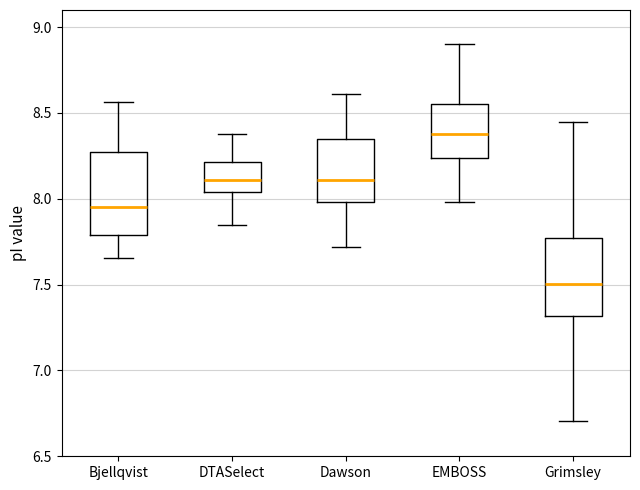

Reading left to right, read every box against the y-axis: the position of its median line, the range the box covers, and the ends of its whiskers. The values are not printed on the chart, so give them approximately, as read against the axis.

Bjellqvist: median 7.95, box 7.80 to 8.25, whiskers 7.65 to 8.55
DTASelect: median 8.10, box 8.05 to 8.20, whiskers 7.85 to 8.40
Dawson: median 8.10, box 8.00 to 8.35, whiskers 7.70 to 8.60
EMBOSS: median 8.40, box 8.25 to 8.55, whiskers 8.00 to 8.90
Grimsley: median 7.50, box 7.30 to 7.75, whiskers 6.70 to 8.45